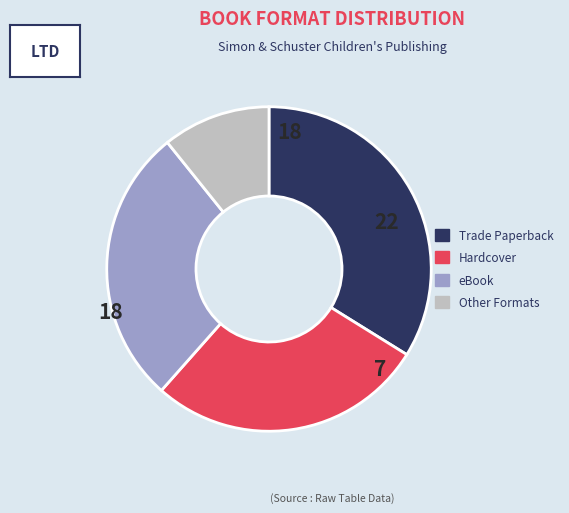

Is there any slice that represents more than half of the pie?

No